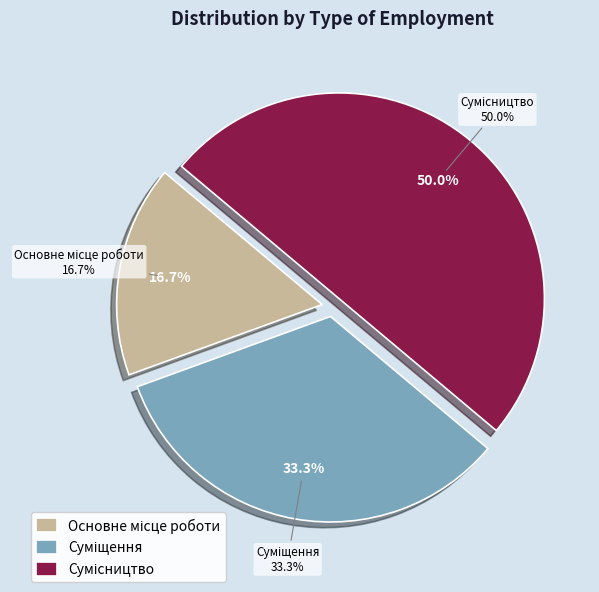

To the nearest percent, what is the average slice percentage?

33%